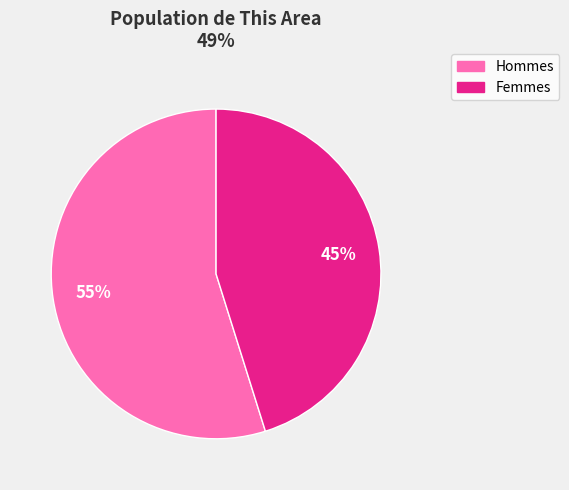

To the nearest percent, what is the average slice percentage?

50%